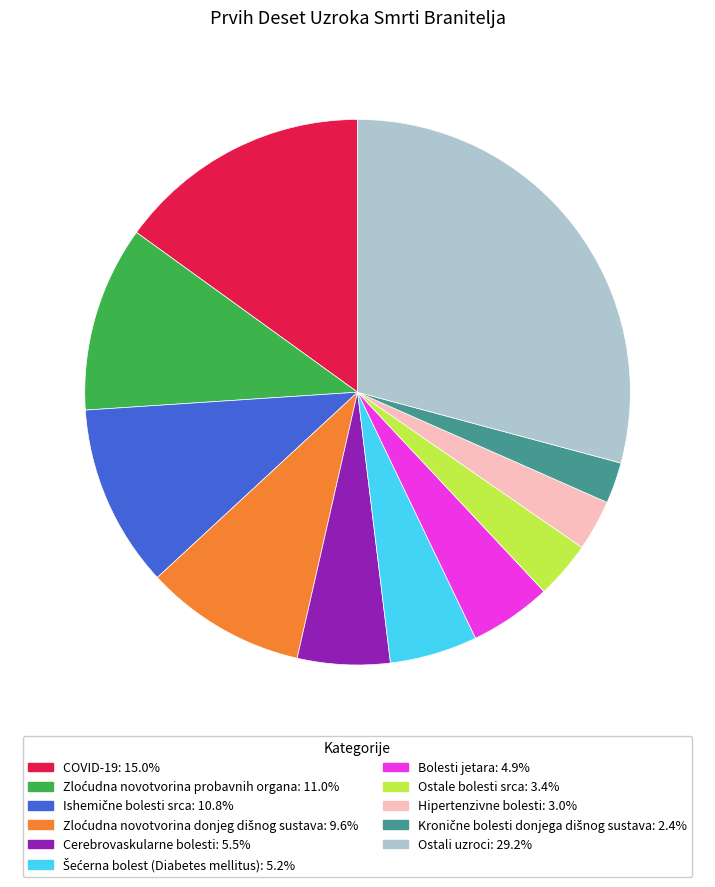

What is the largest slice in the pie chart?

Ostali uzroci